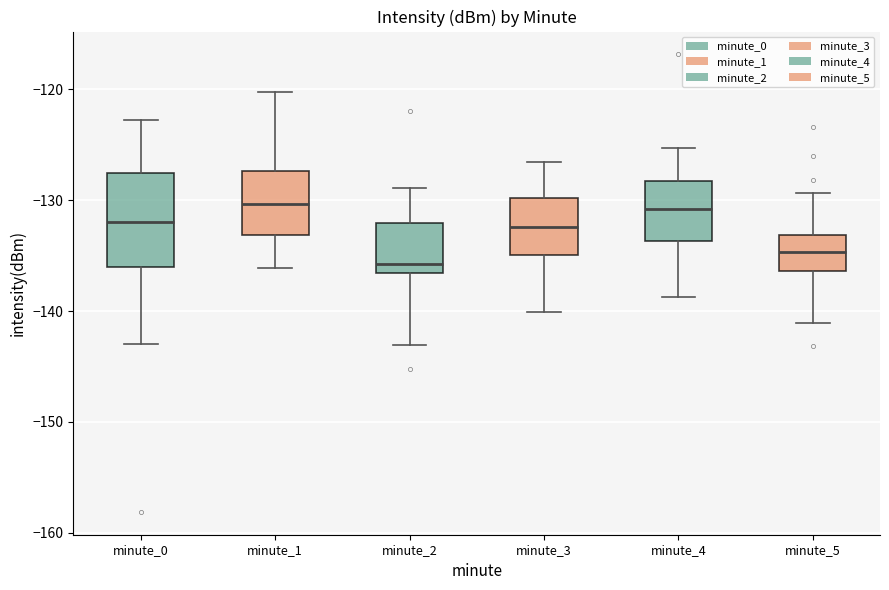

Where does the median line of the box for minute_1 sit on the y-axis? The values are not printed on the chart, so give them approximately, as read against the axis.

-130